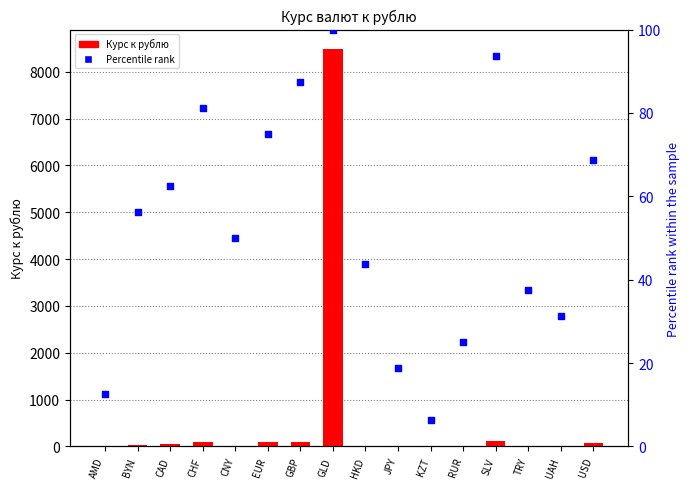

Which series reaches the maximum Y coordinate?

Курс к рублю